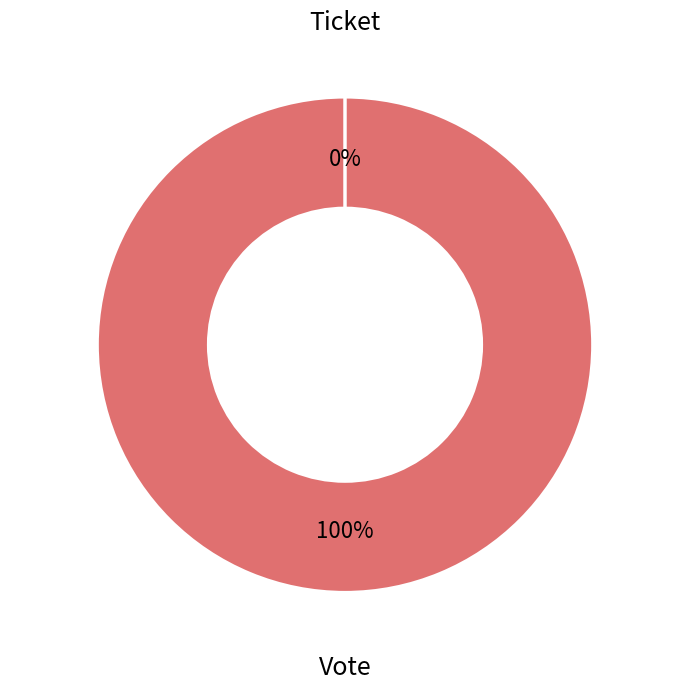

Which has a higher value, Vote or Ticket?

Vote